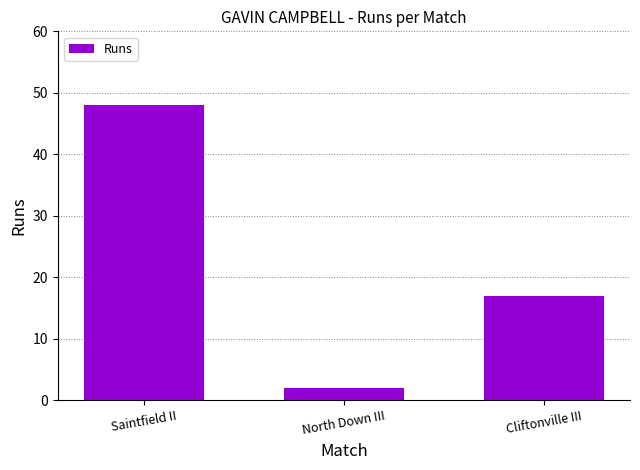

What is the smallest value displayed?

2